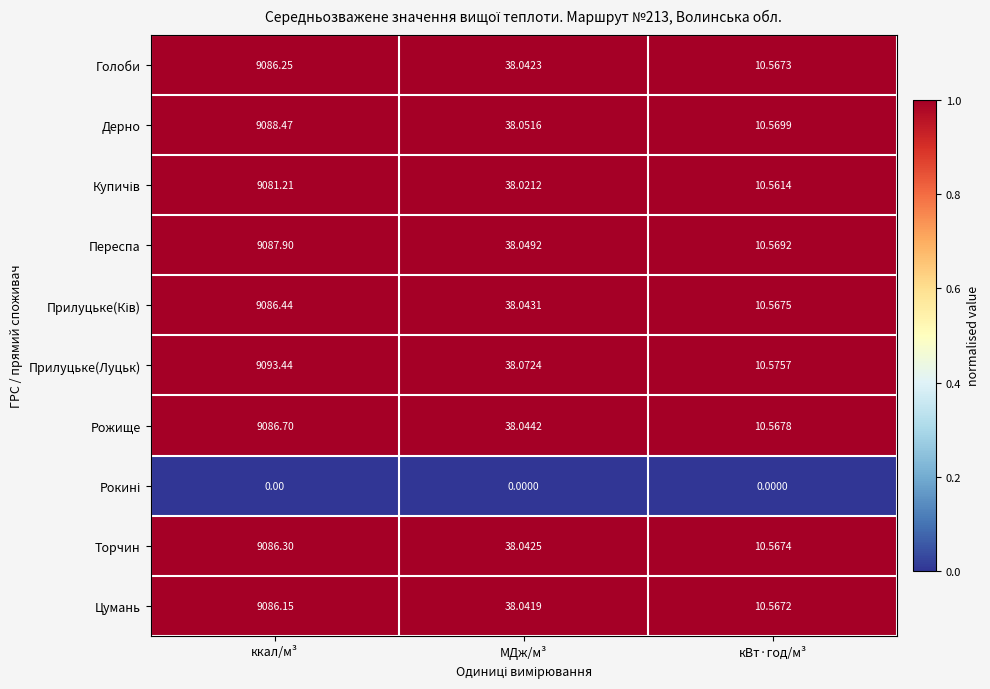

Which category has the lowest value in the Прилуцьке(Луцьк) series?

кВт·год/м³